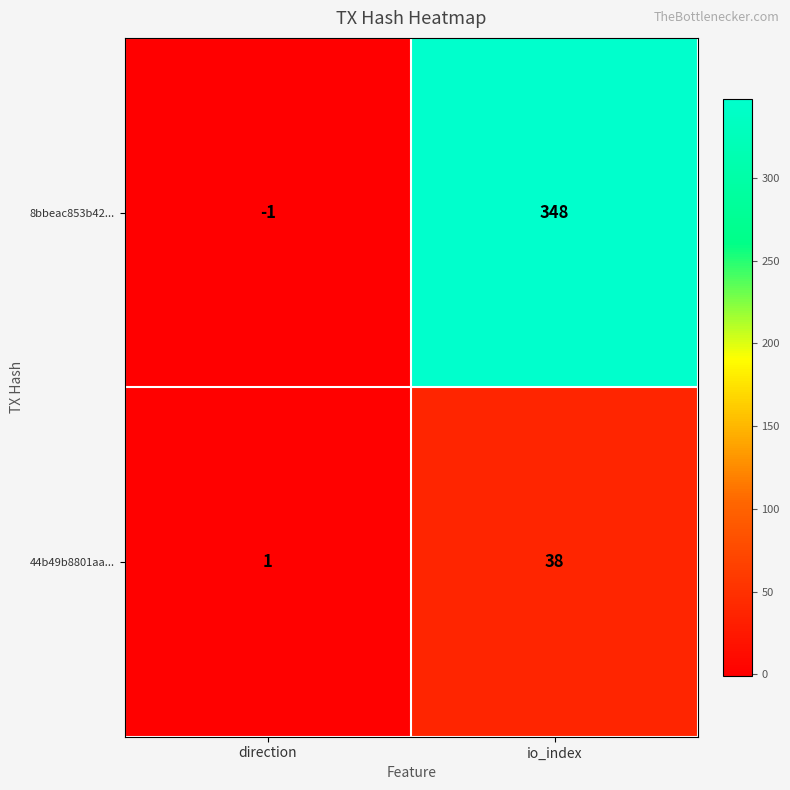

How many data points does each series have?

2